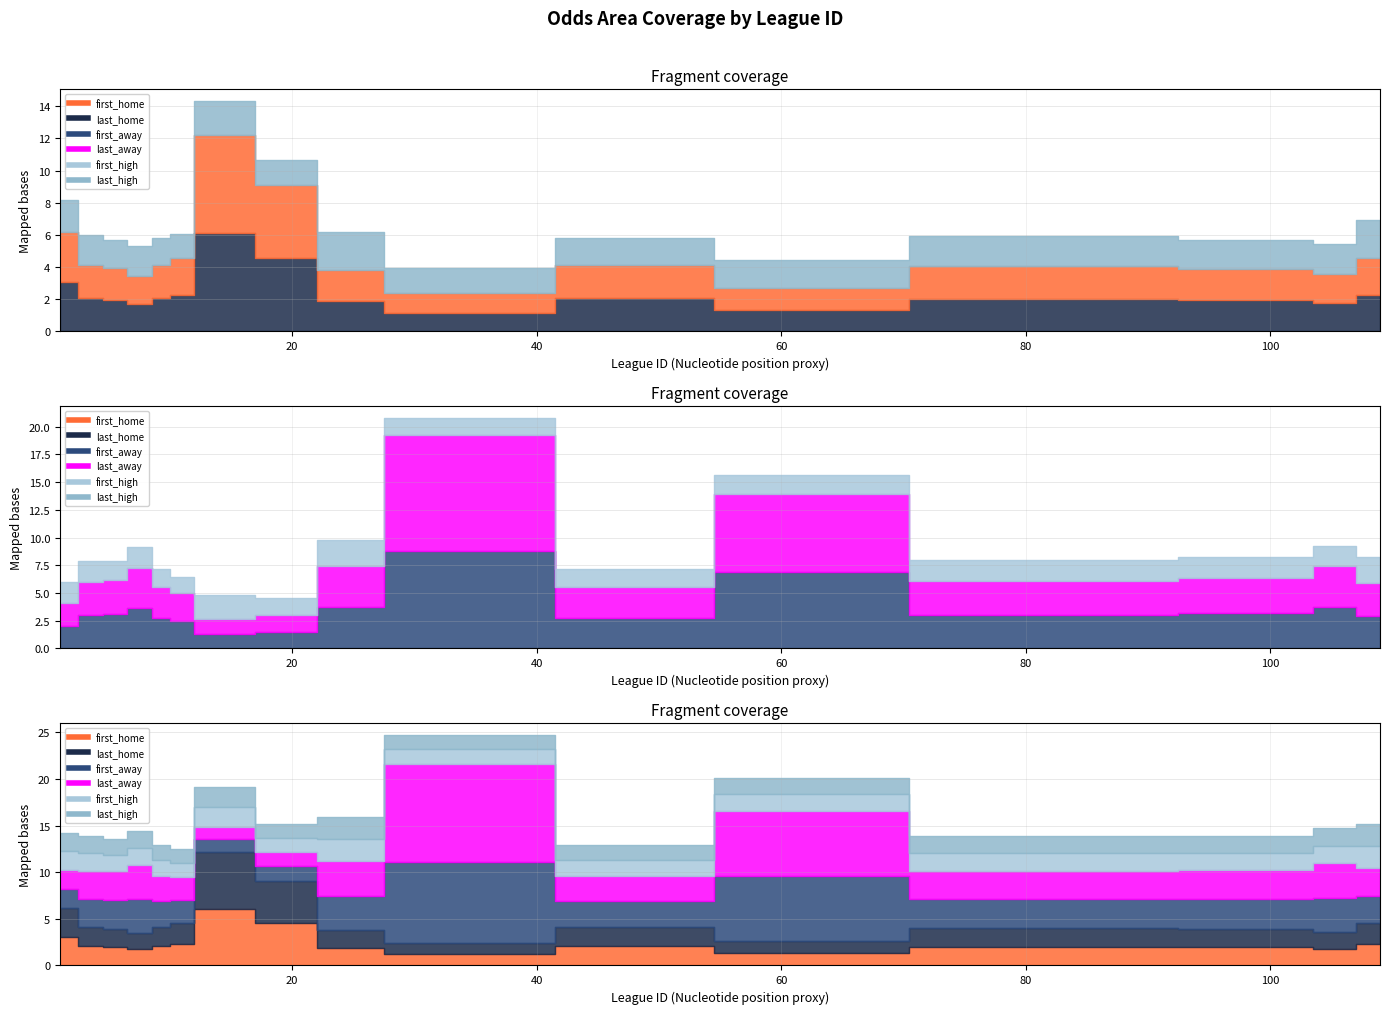

At which category does the chart reach its minimum across all series?

32